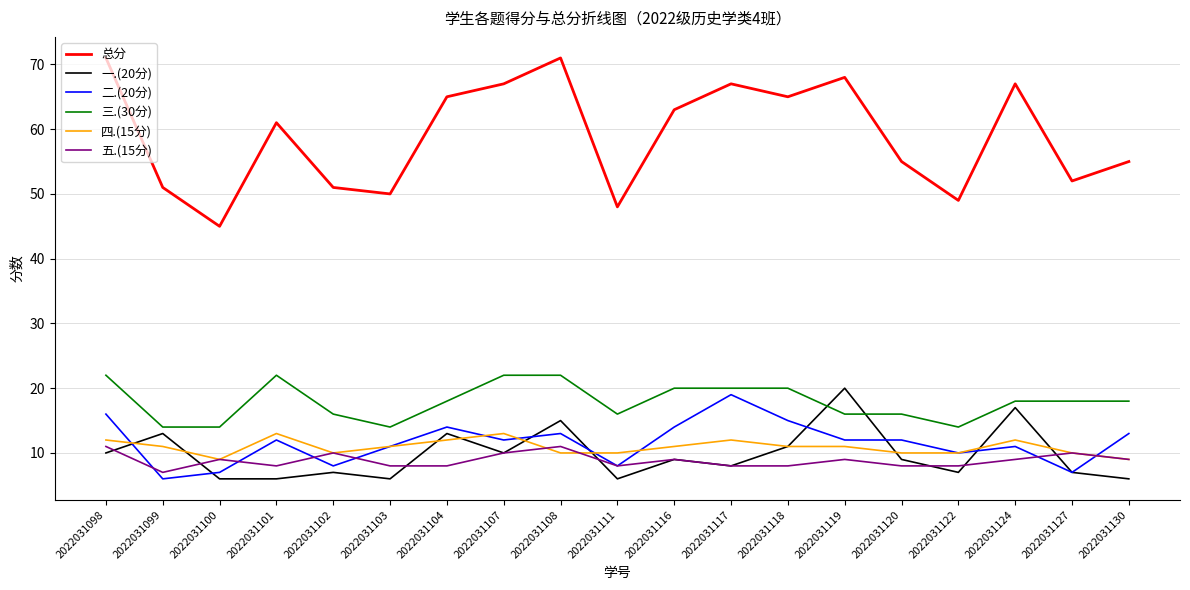

What is the minimum value shown in the chart?

6